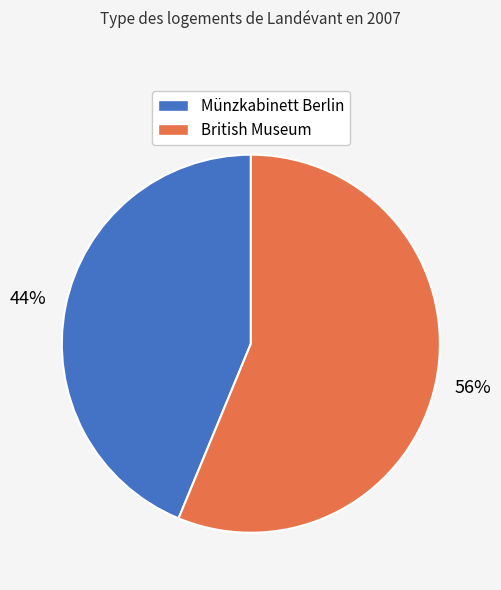

How many slices are in this pie chart?

2